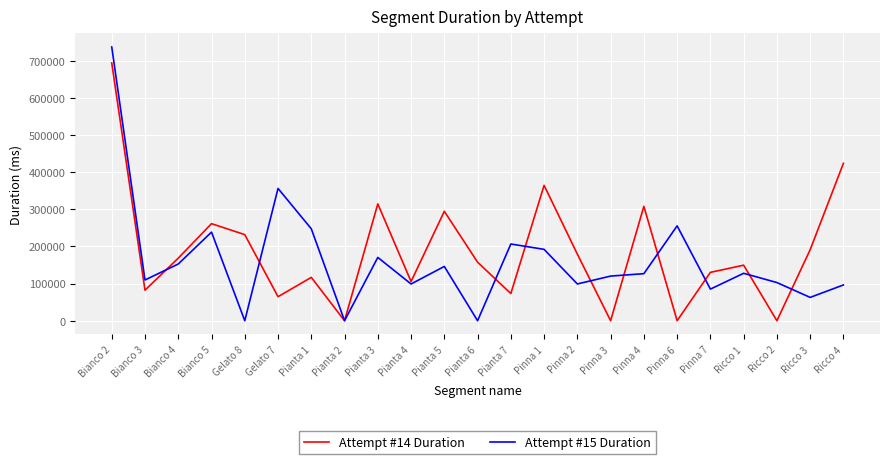

True or false: Attempt #15 Duration has more than 0 points higher than both neighbors.

True